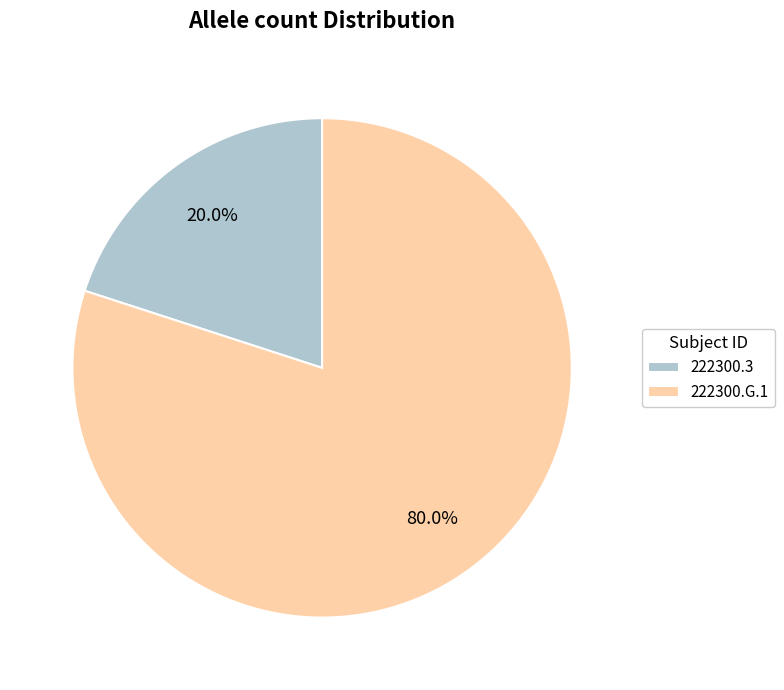

Rank the categories by value from lowest to highest.

222300.3, 222300.G.1